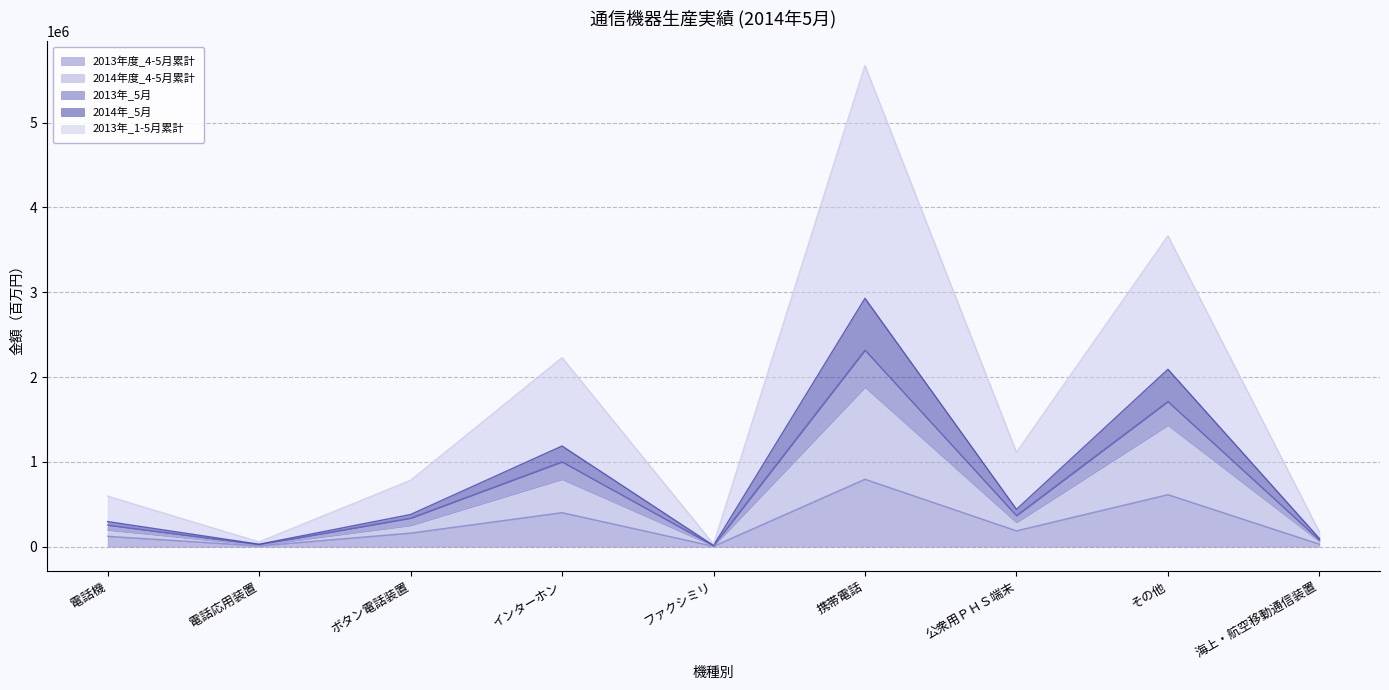

How many interior local peaks does the 2013年_5月 series have?

3